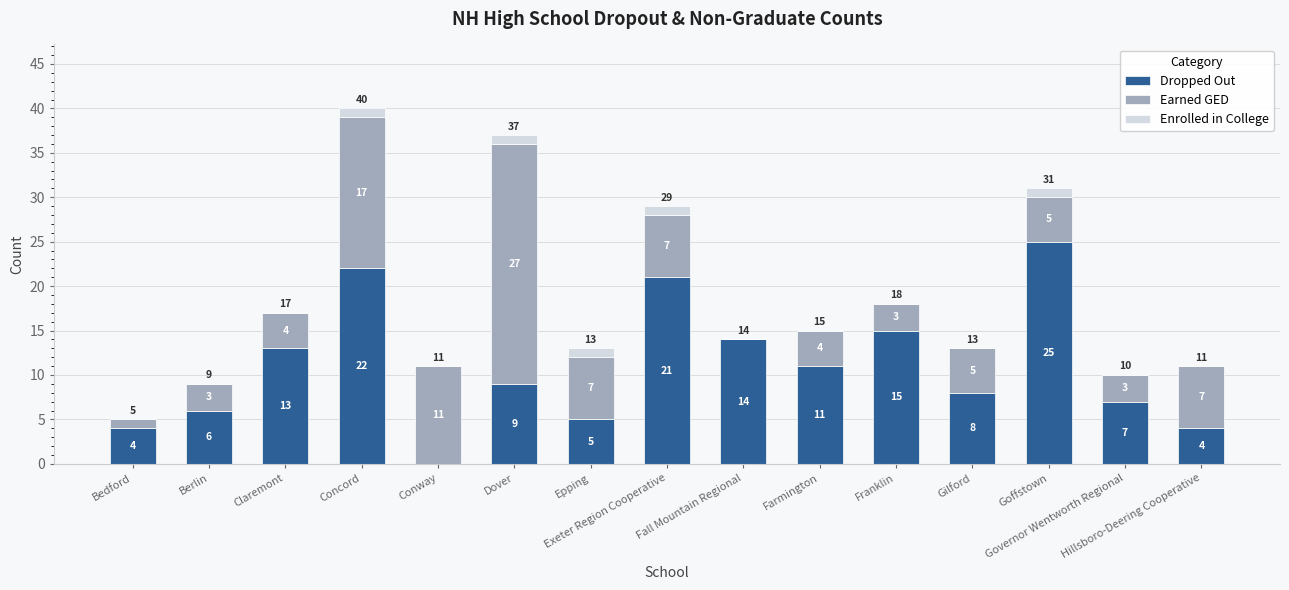

True or false: Dropped Out has a value of 6 at Bedford.

False